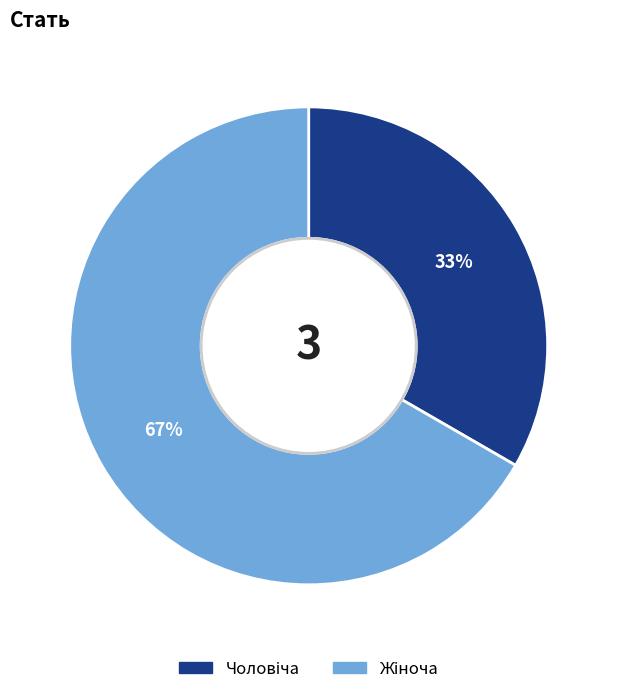

Does any single category account for the majority?

Yes